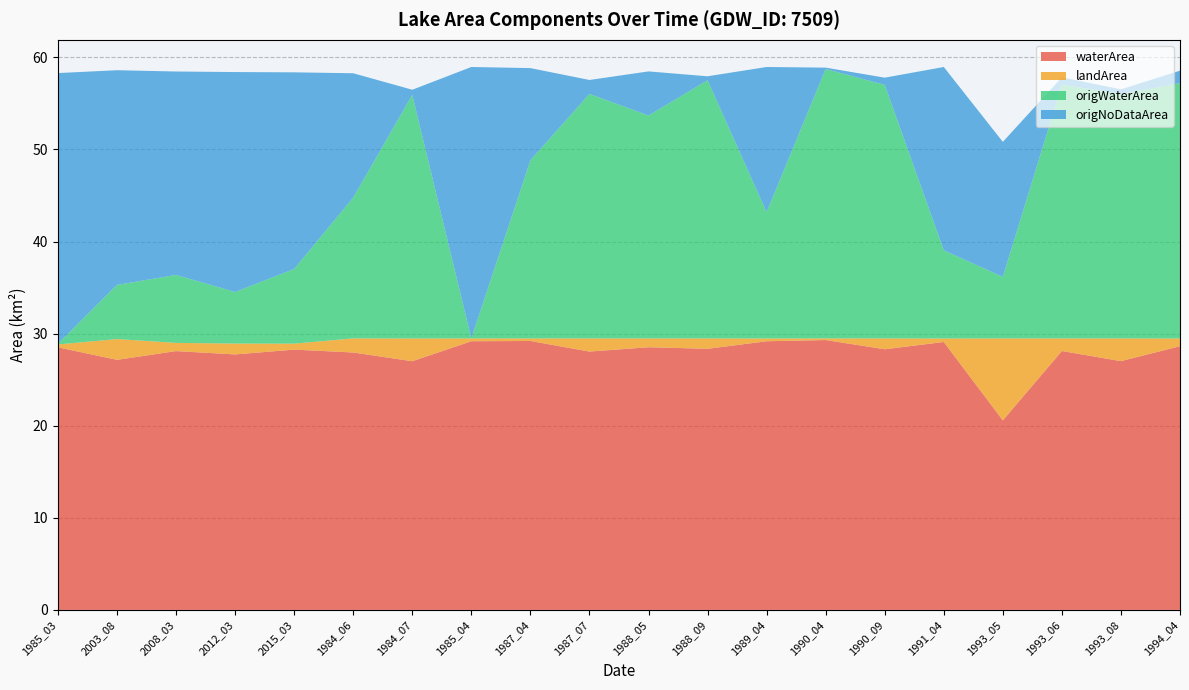

Reading left to right, list all the values displayed in this chart.

waterArea: 28.5	27.1	28.1	27.7	28.3	27.9	27.0	29.2	29.2	28.1	28.5	28.4	29.2	29.3	28.3	29.1	20.6	28.1	27.0	28.6
landArea: 0.3	2.3	0.9	1.2	0.7	1.5	2.5	0.3	0.3	1.4	1.0	1.1	0.3	0.2	1.2	0.4	8.9	1.4	2.5	0.8
origWaterArea: 0.1	5.9	7.4	5.6	8.1	15.3	26.4	0.0	19.3	26.6	24.2	28.0	13.7	29.2	27.5	9.6	6.7	27.5	26.5	27.7
origNoDataArea: 29.4	23.3	22.1	23.9	21.4	13.5	0.6	29.5	10.0	1.5	4.8	0.4	15.8	0.1	0.8	19.9	14.7	0.8	0.5	1.4